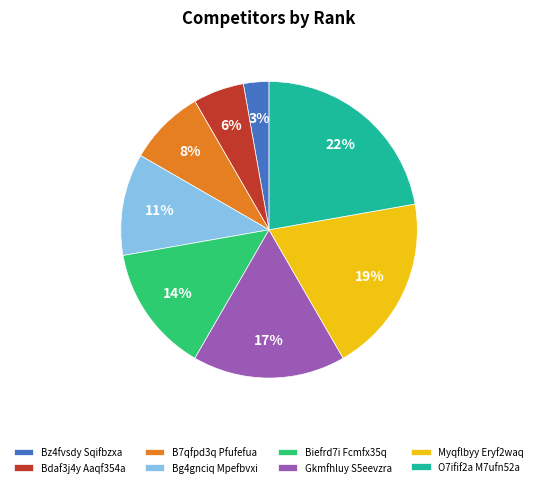

Which slice is the smallest?

Bz4fvsdy Sqifbzxa